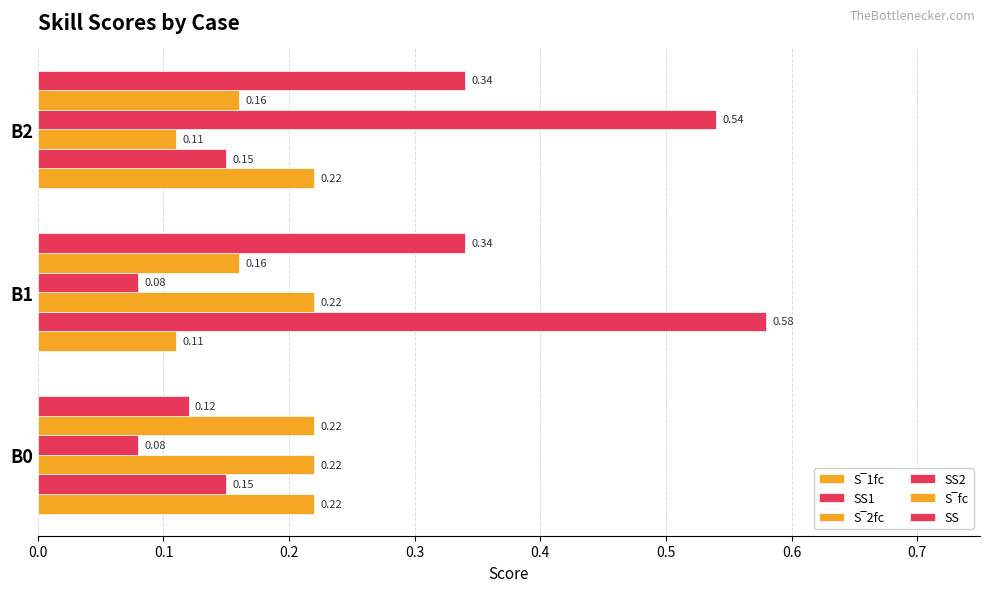

How many data points does each series have?

3